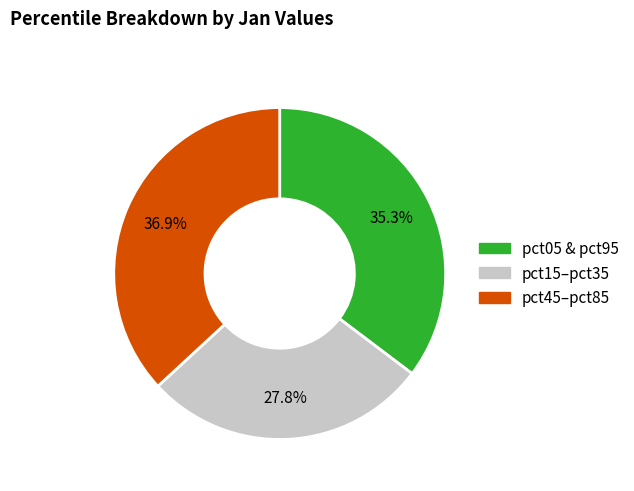

Is there a majority slice in this chart?

No